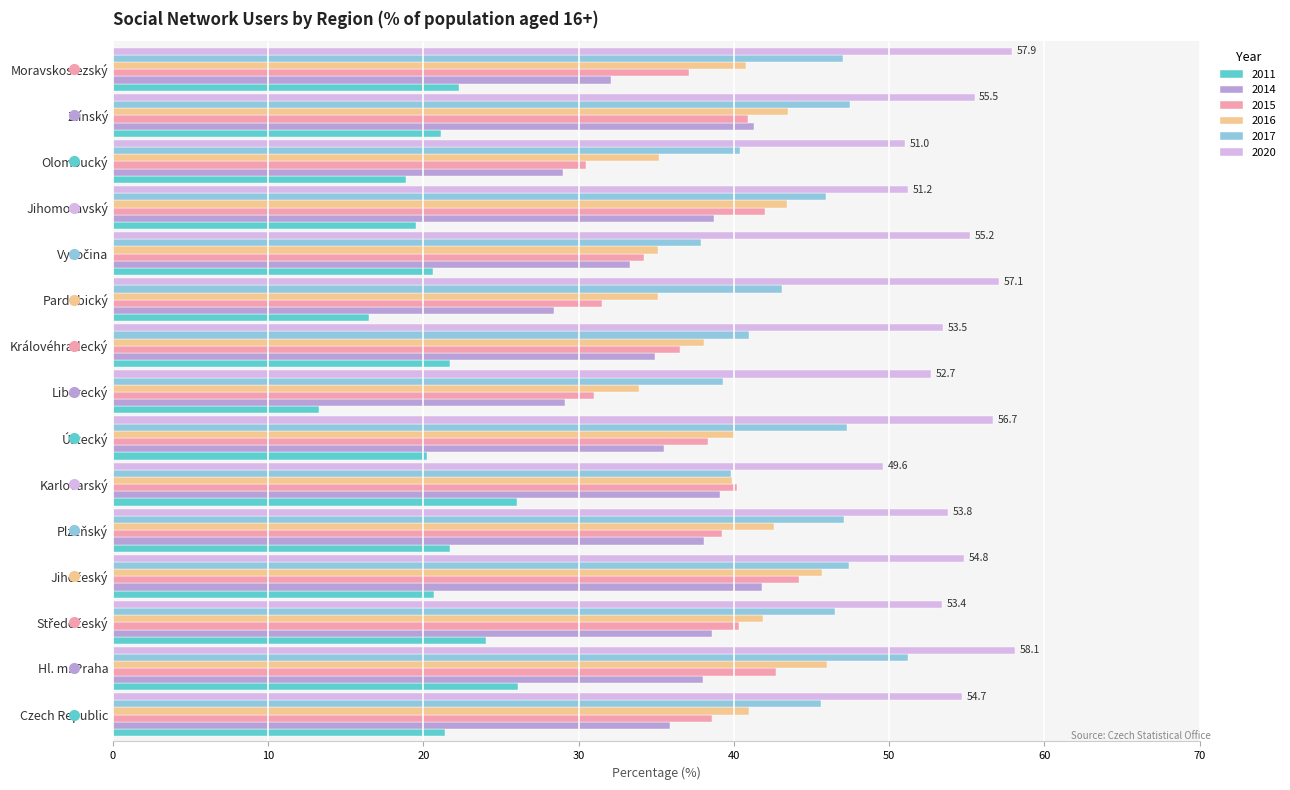

What is the difference between the maximum and second lowest values in the 2015 series?

13.2